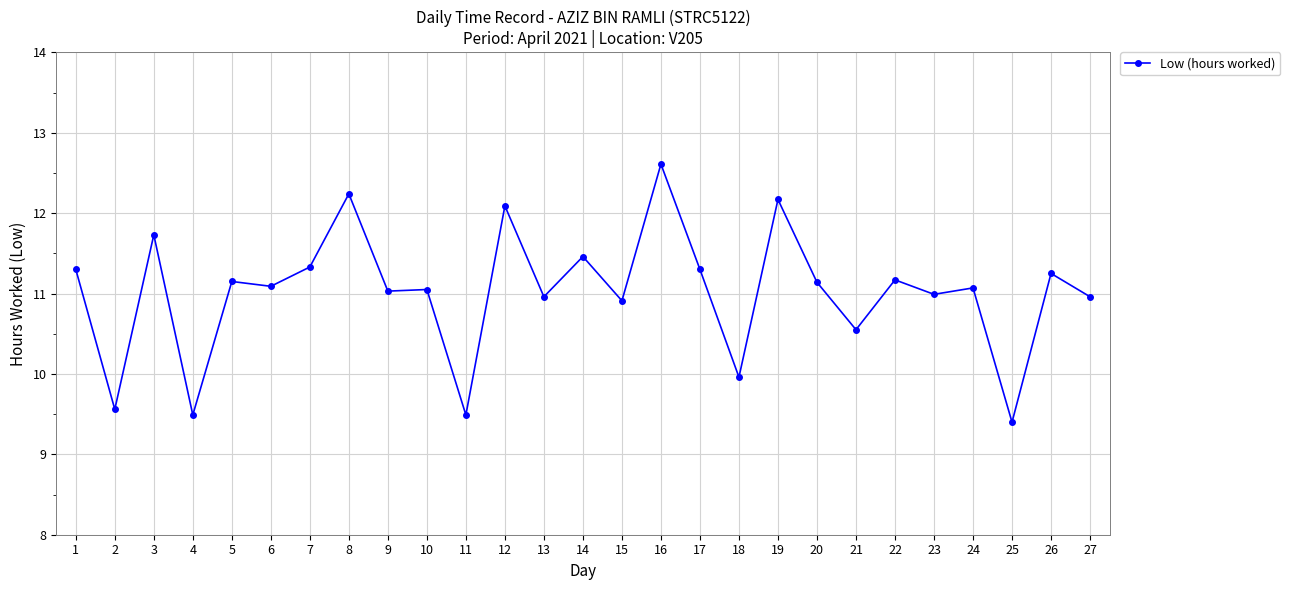

What is the smallest value displayed?

9.4